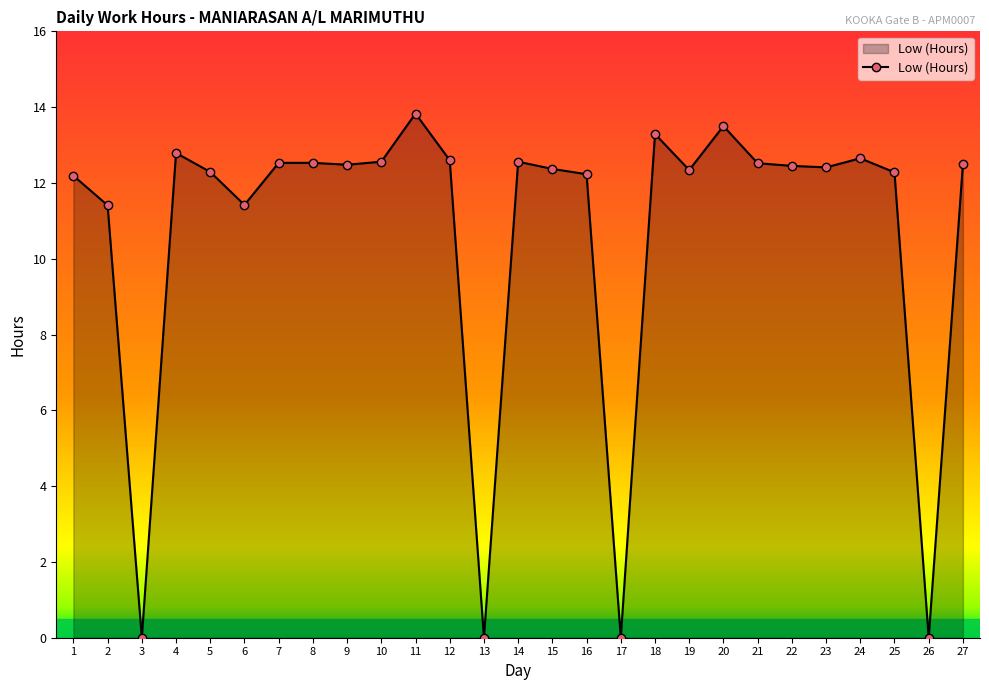

What is the value of the 9th point from the left?

12.5